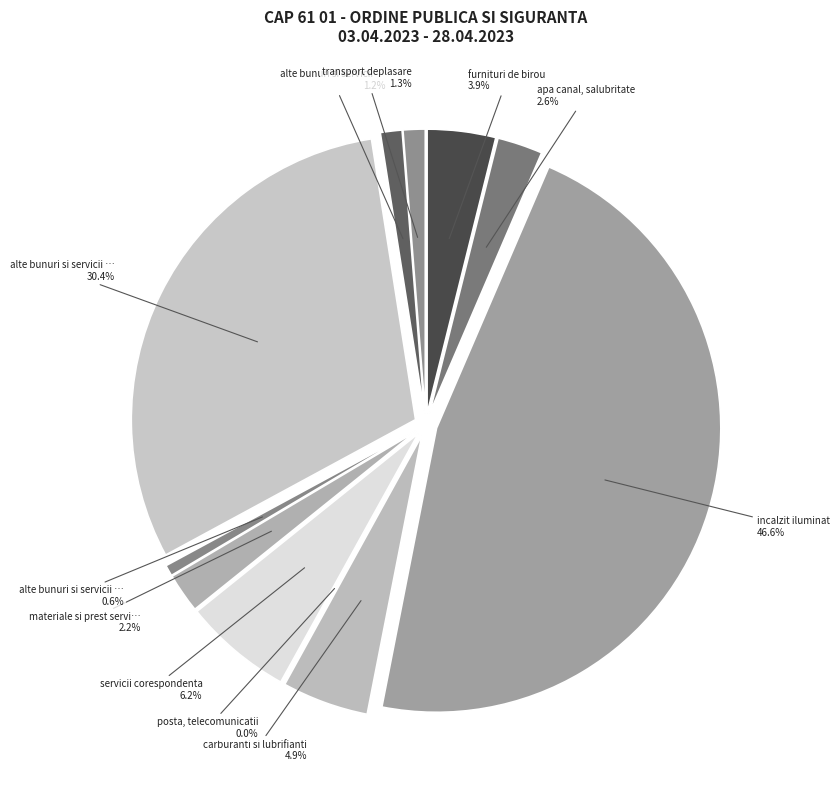

The carburanti si lubrifianti slice represents 5% of the pie. True or false?

True